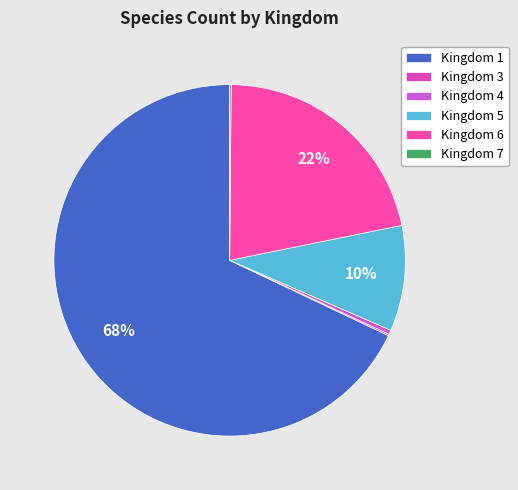

Does any single category account for the majority?

Yes